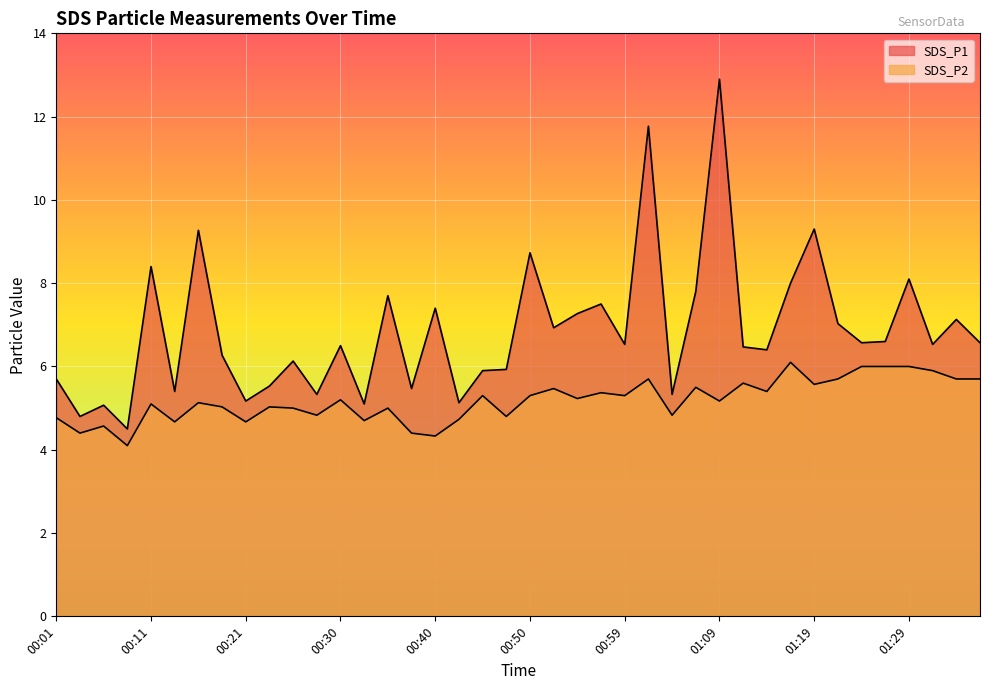

What position from the left is 00:45?

19